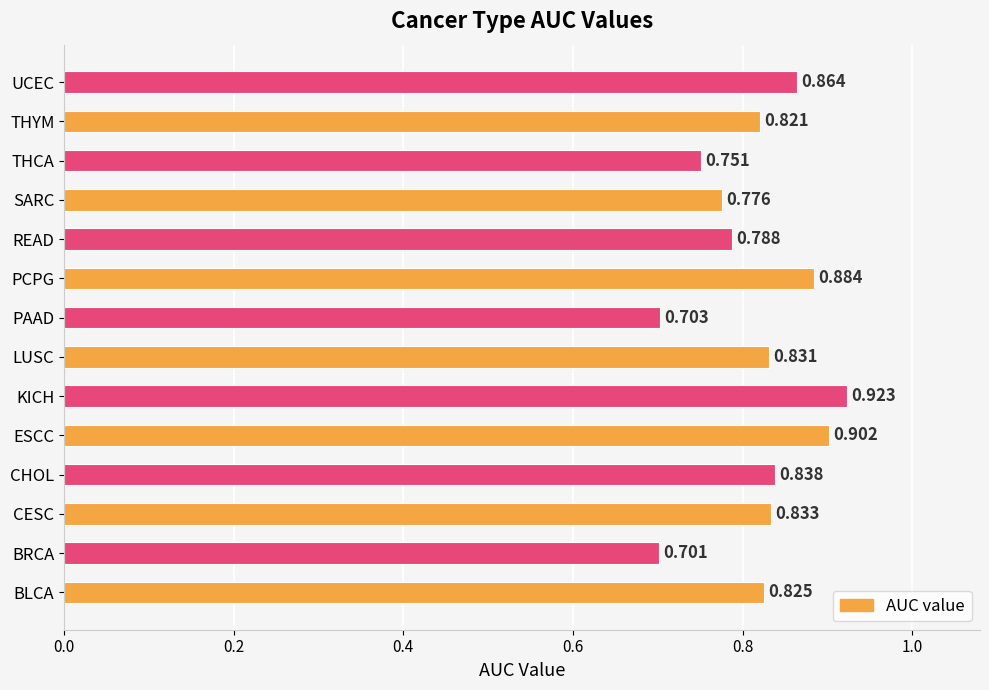

Which has a higher value, LUSC or READ?

LUSC